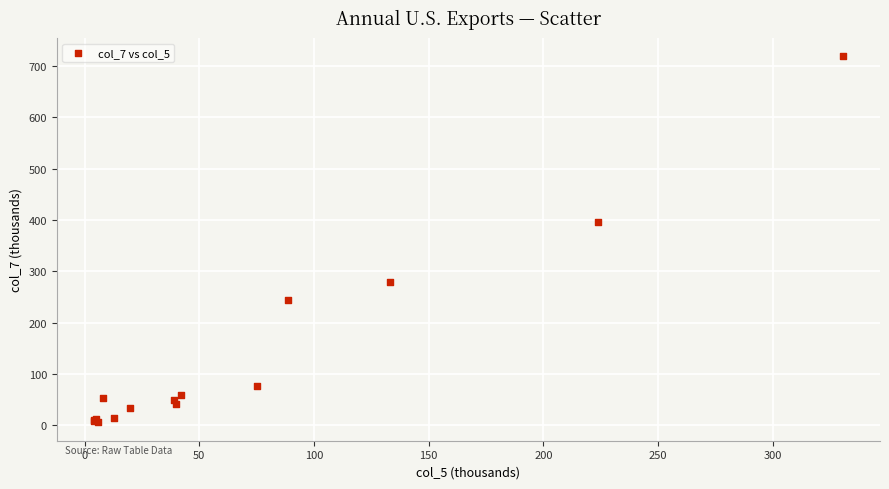

What Y value in the scatter plot is closest to 362?

397.0